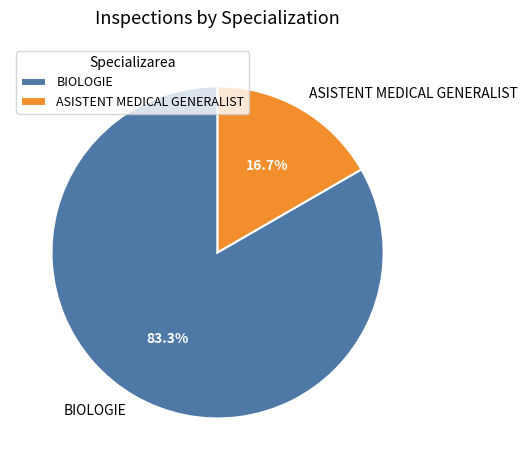

Rank the categories by value from highest to lowest.

BIOLOGIE, ASISTENT MEDICAL GENERALIST